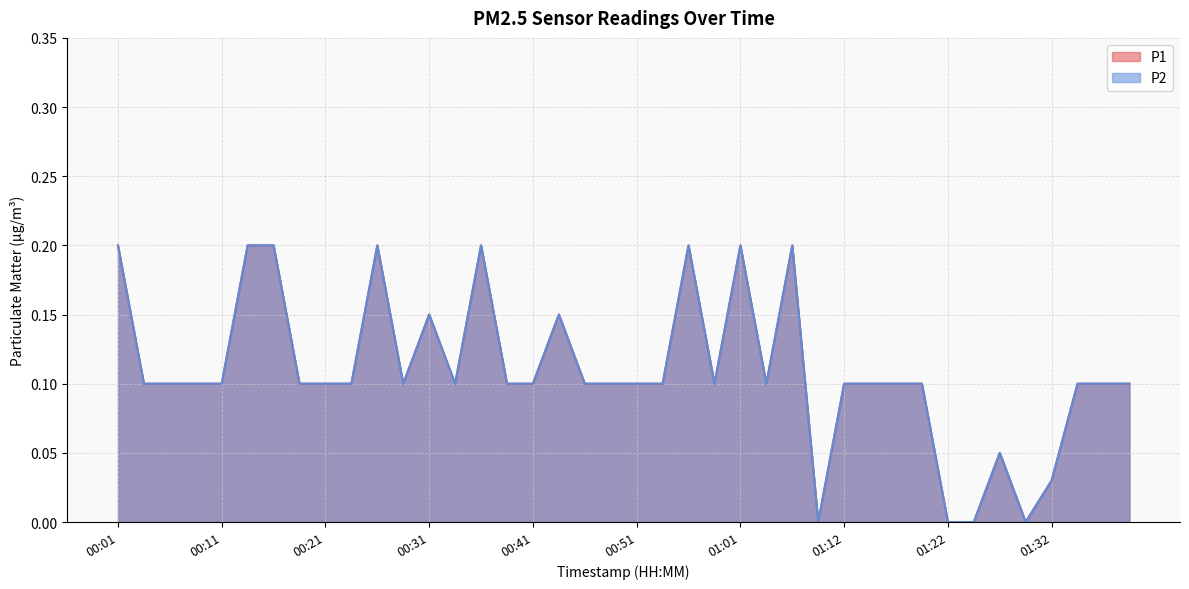

At how many categories does at least one series exceed 0?

36